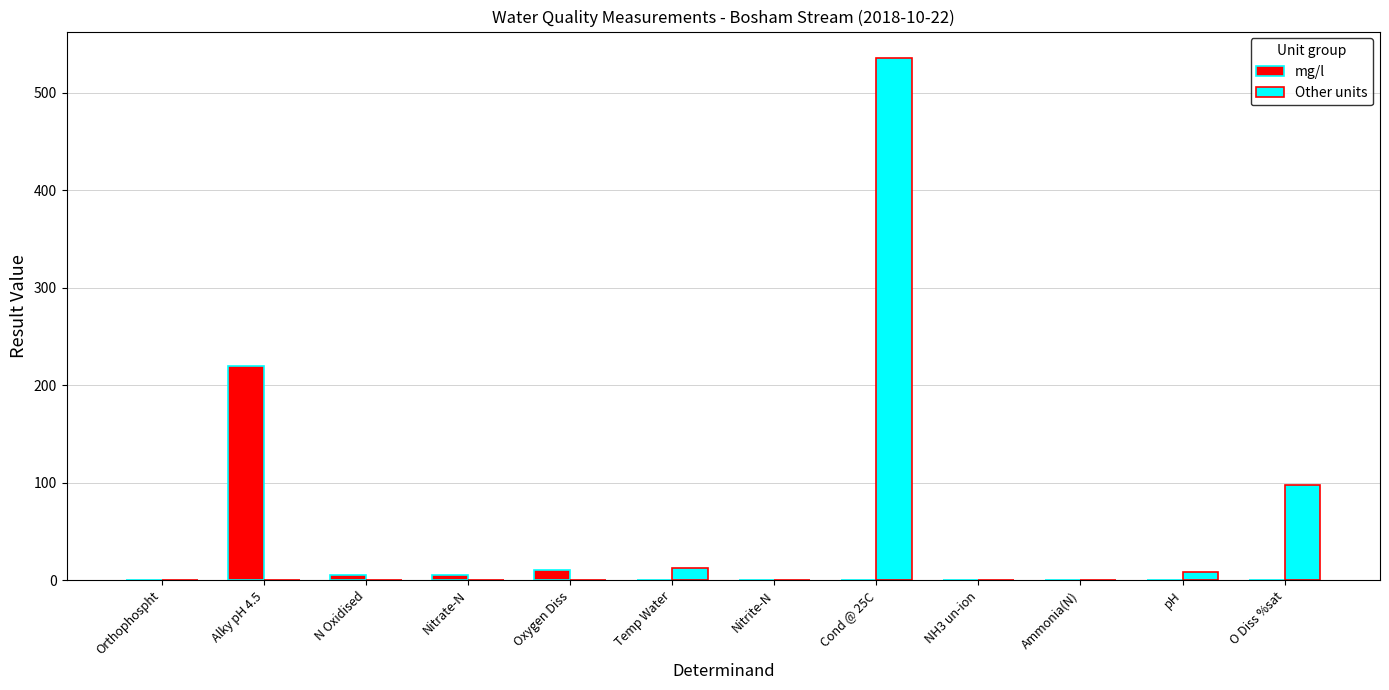

What are all the series names shown in the legend?

mg/l, Other units